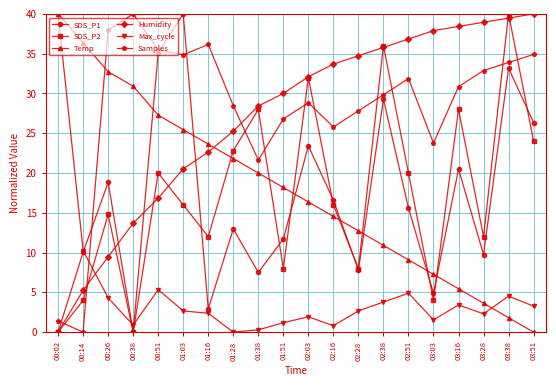

How many lines are shown in the chart?

6